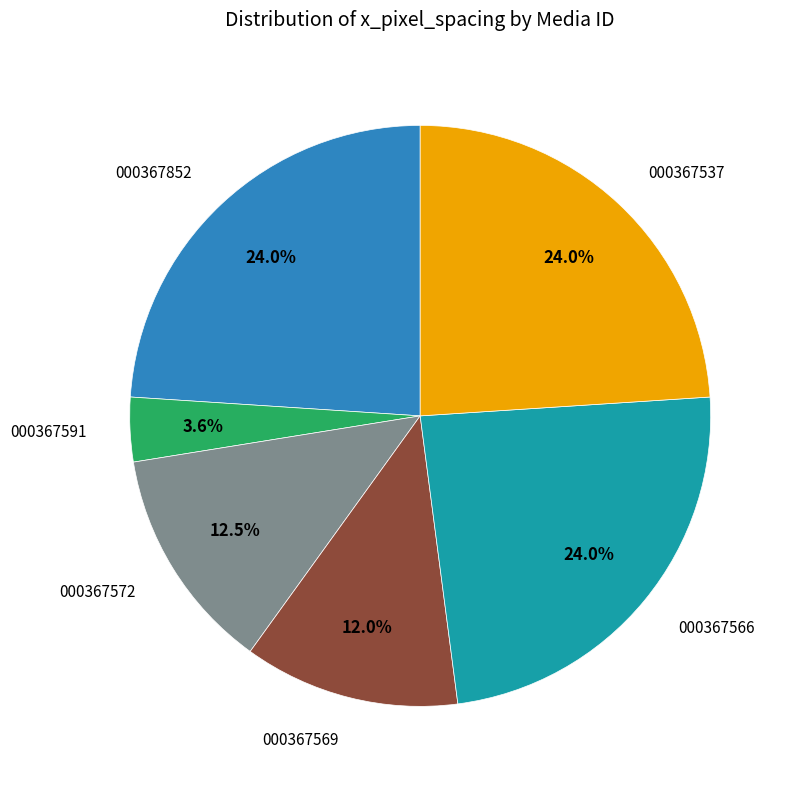

Is there any slice that represents more than half of the pie?

No